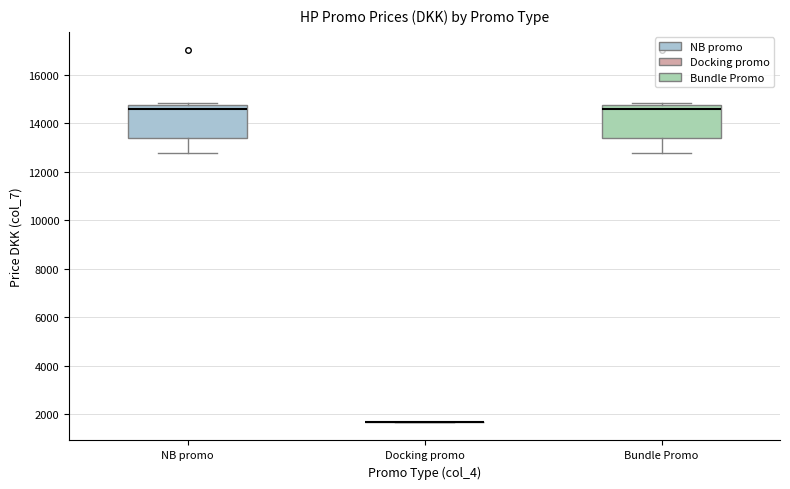

Reading left to right, transcribe this box plot: for each box, give where its median line is, the range the box spans, and where its two whiskers end, as read against the y-axis. The values are not printed on the chart, so give them approximately, as read against the axis.

NB promo: median 14600, box 13400 to 14800, whiskers 12800 to 14800 (just above the box's upper edge)
Docking promo: box collapsed to a line at 1600, whiskers 1600 to 1600
Bundle Promo: median 14600, box 13400 to 14800, whiskers 12800 to 14800 (just above the box's upper edge)